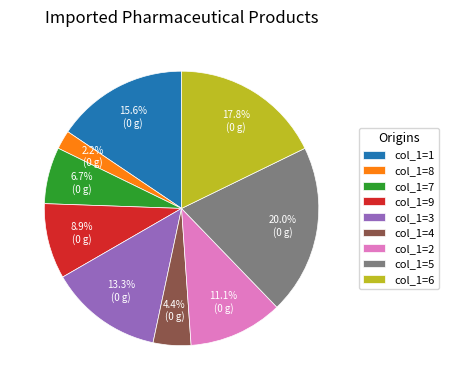

How much of the chart is everything except col_1=4?

95.6%